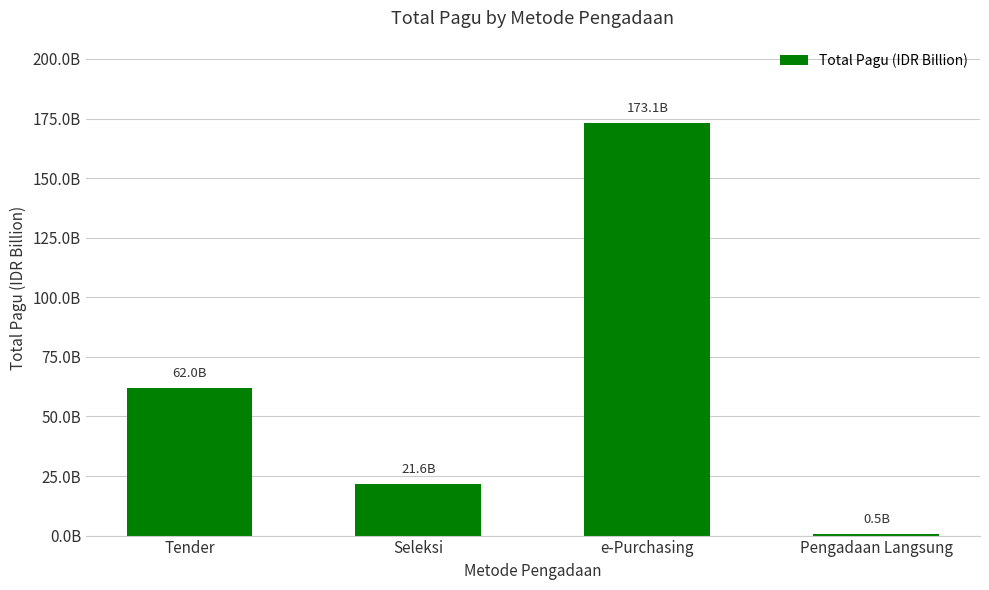

What is the difference between the values at Seleksi and Pengadaan Langsung?

21.2